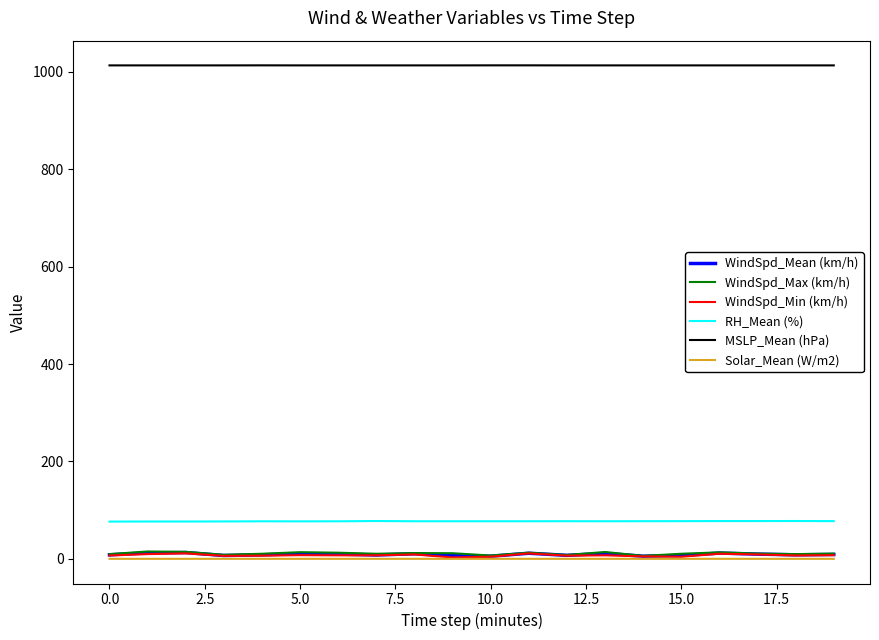

What is the maximum value for RH_Mean (%)?

77.7